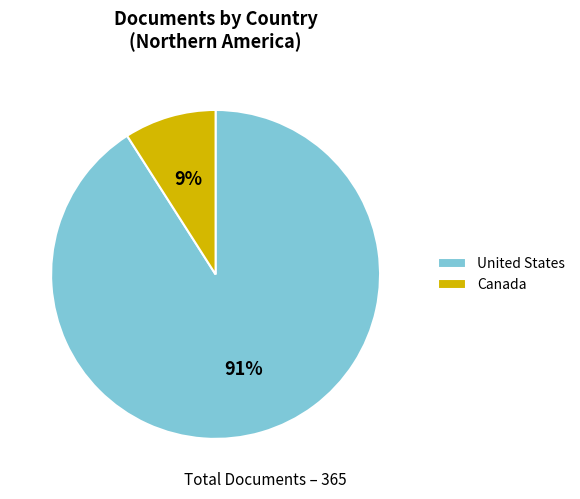

How many segments does this pie chart have?

2